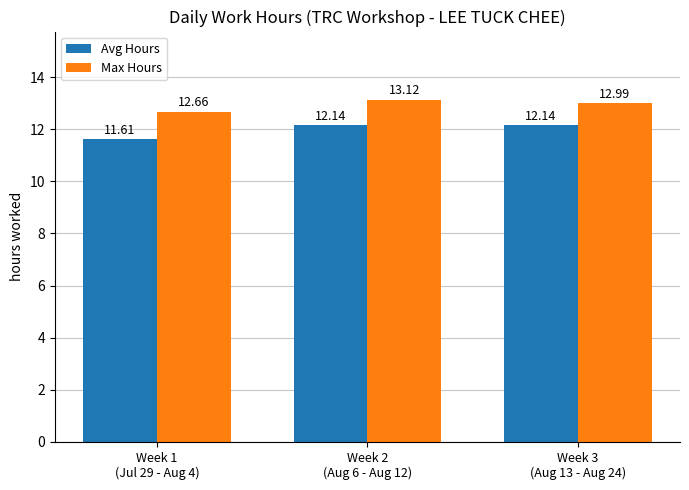

Rank the series by their maximum value, from highest to lowest.

Max Hours, Avg Hours